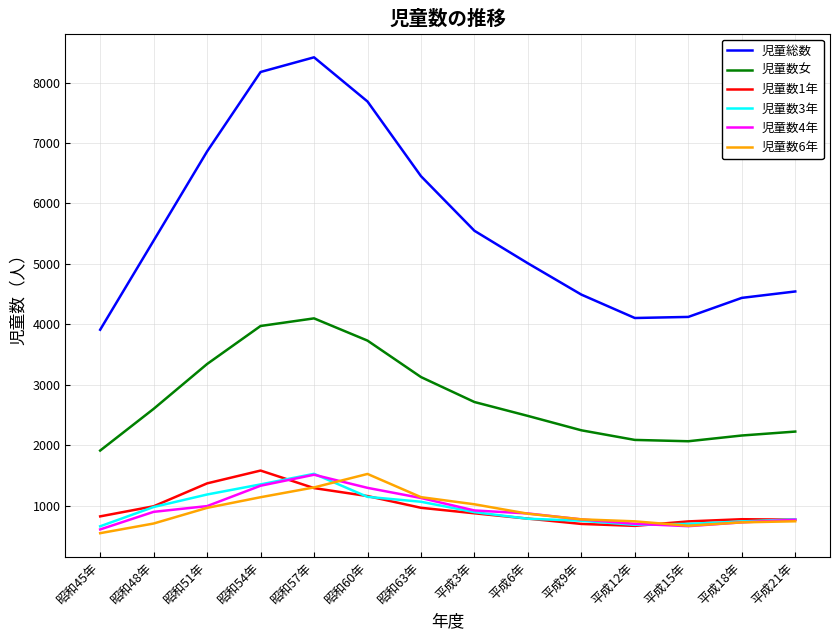

Does the chart have visible grid lines?

Yes